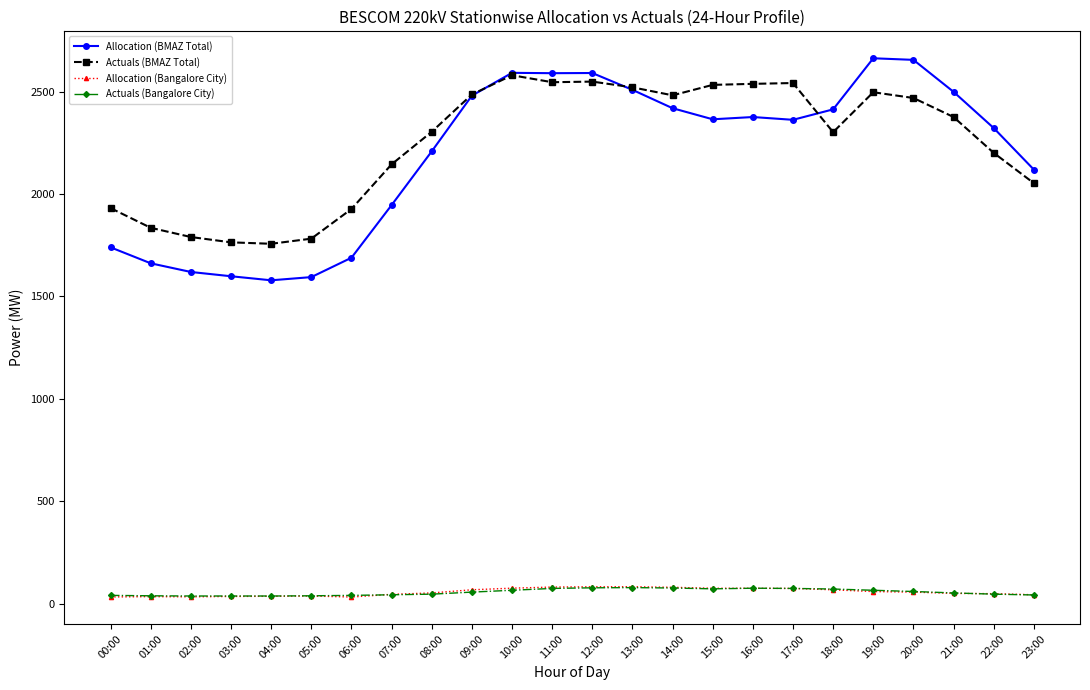

What is the average value of the Allocation (BMAZ Total) series?

2191.3